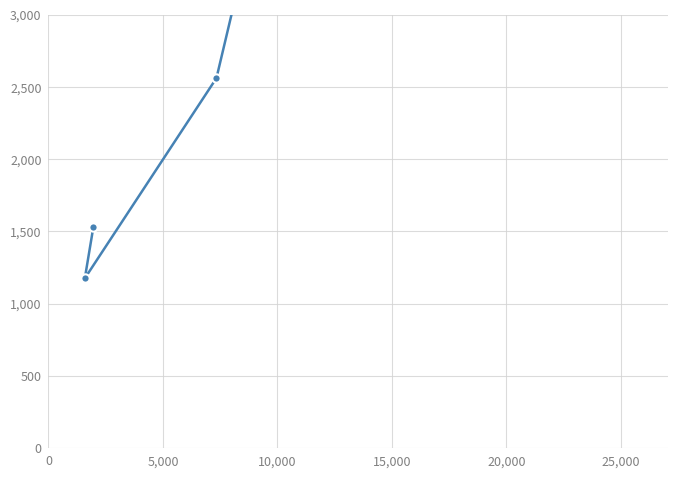

What is the sum of all values?

38534